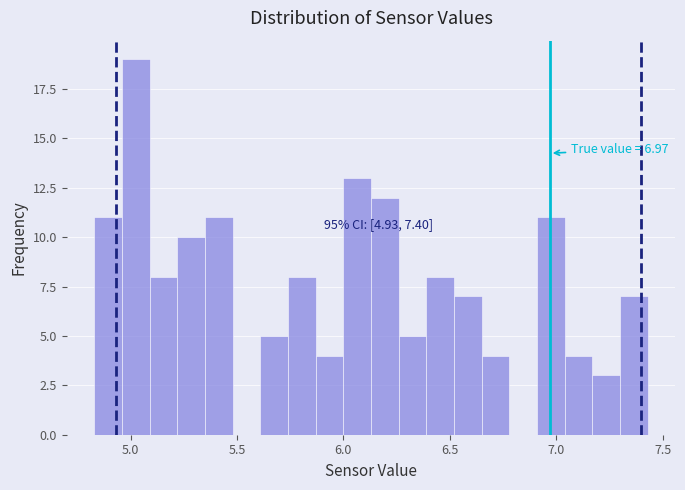

Around what value on the x-axis is the tallest bar? Give the approximate position of its centre, as read against the axis.

5.05